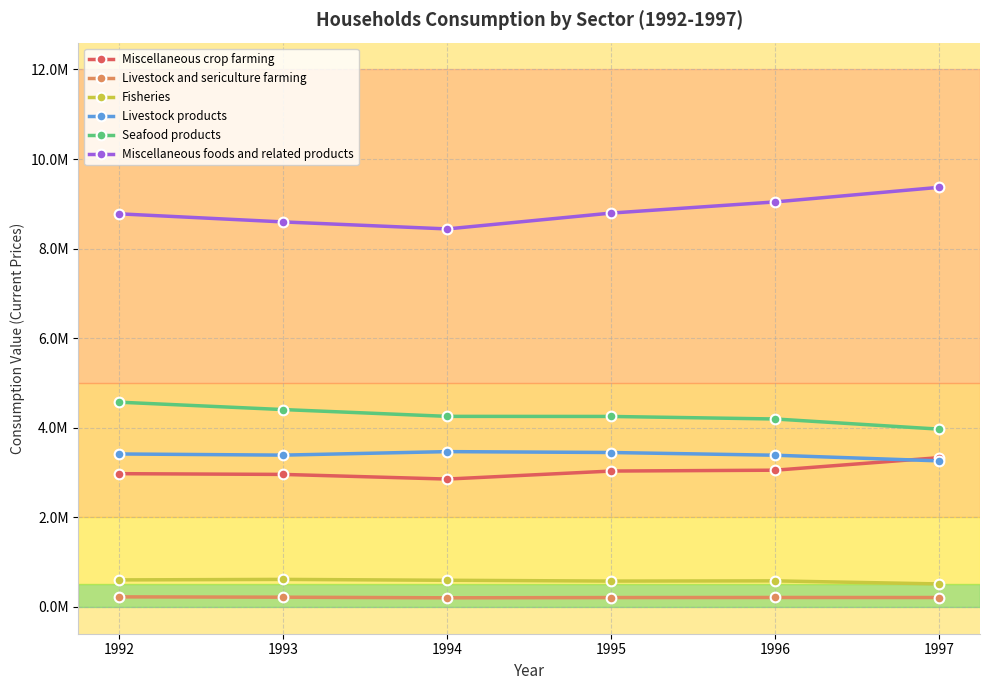

What is the value of the Livestock products point at the 2nd from the left?

3388413.0